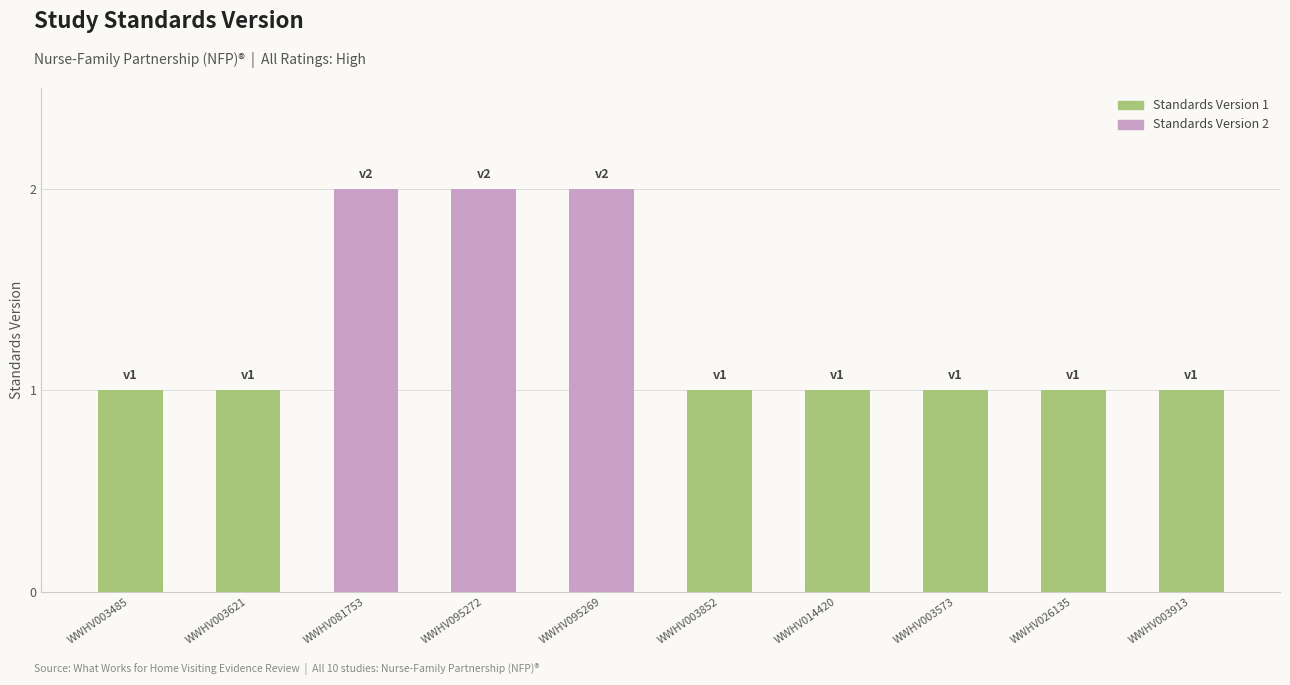

The value of Standards Version 1 at WWHV081753 is 0. True or false?

False